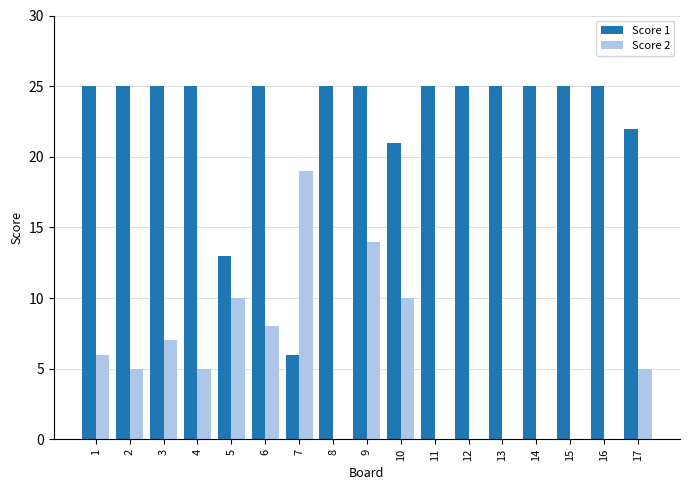

Count the number of data series in this chart.

2